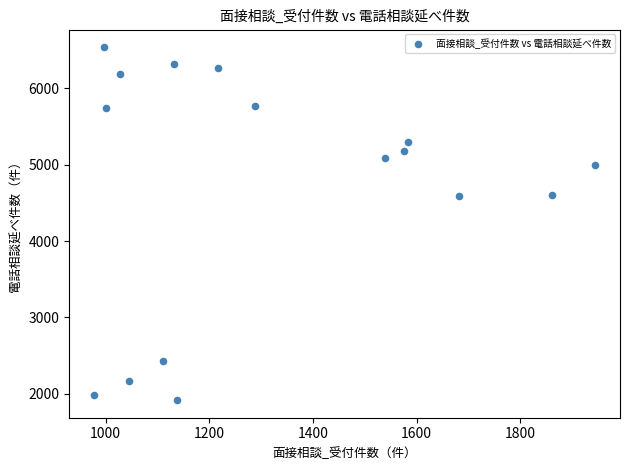

What is the range of Y values (max minus min)?

4617